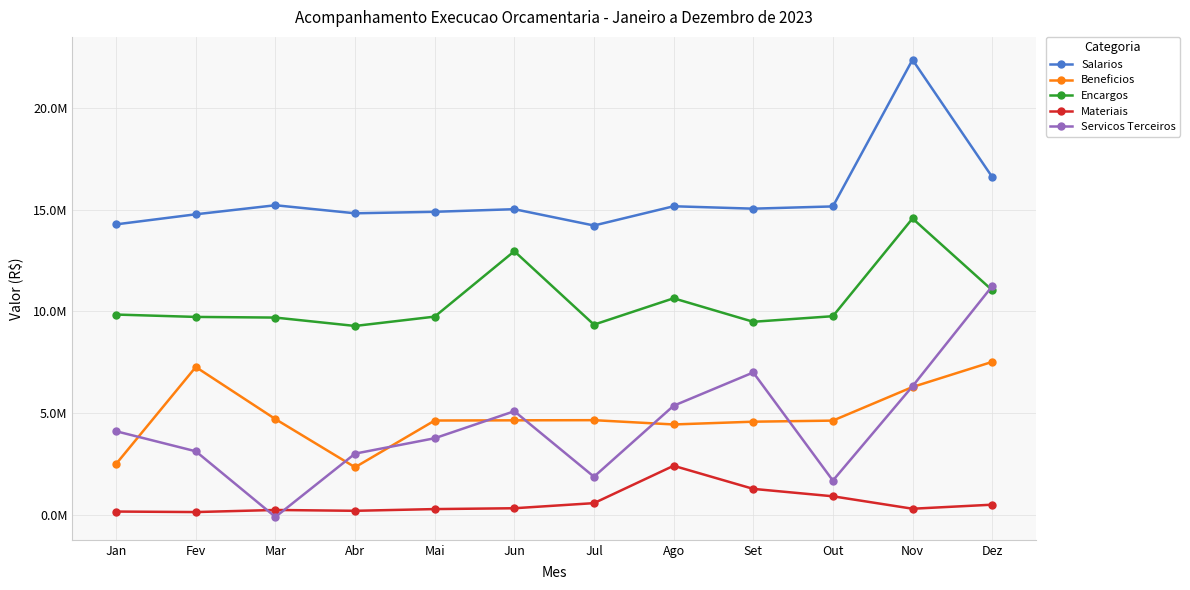

True or false: Salarios has more than 1 interior local peaks.

True